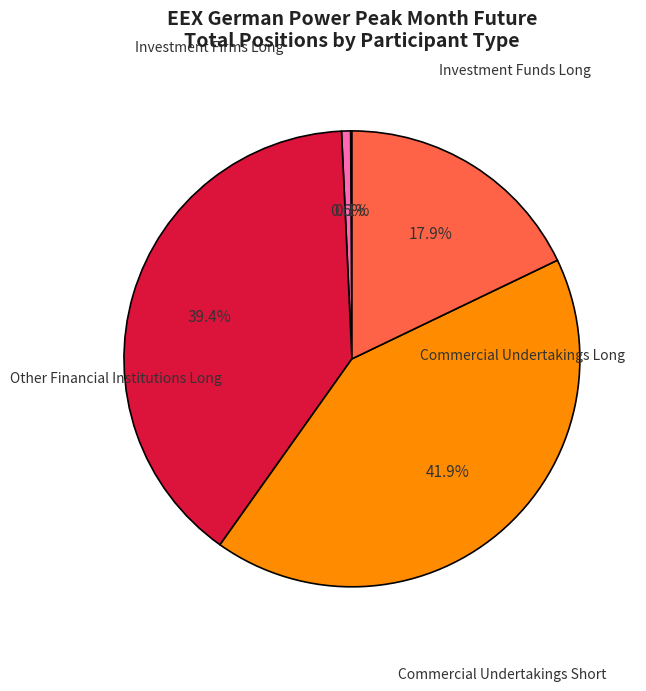

Is there a majority slice in this chart?

No